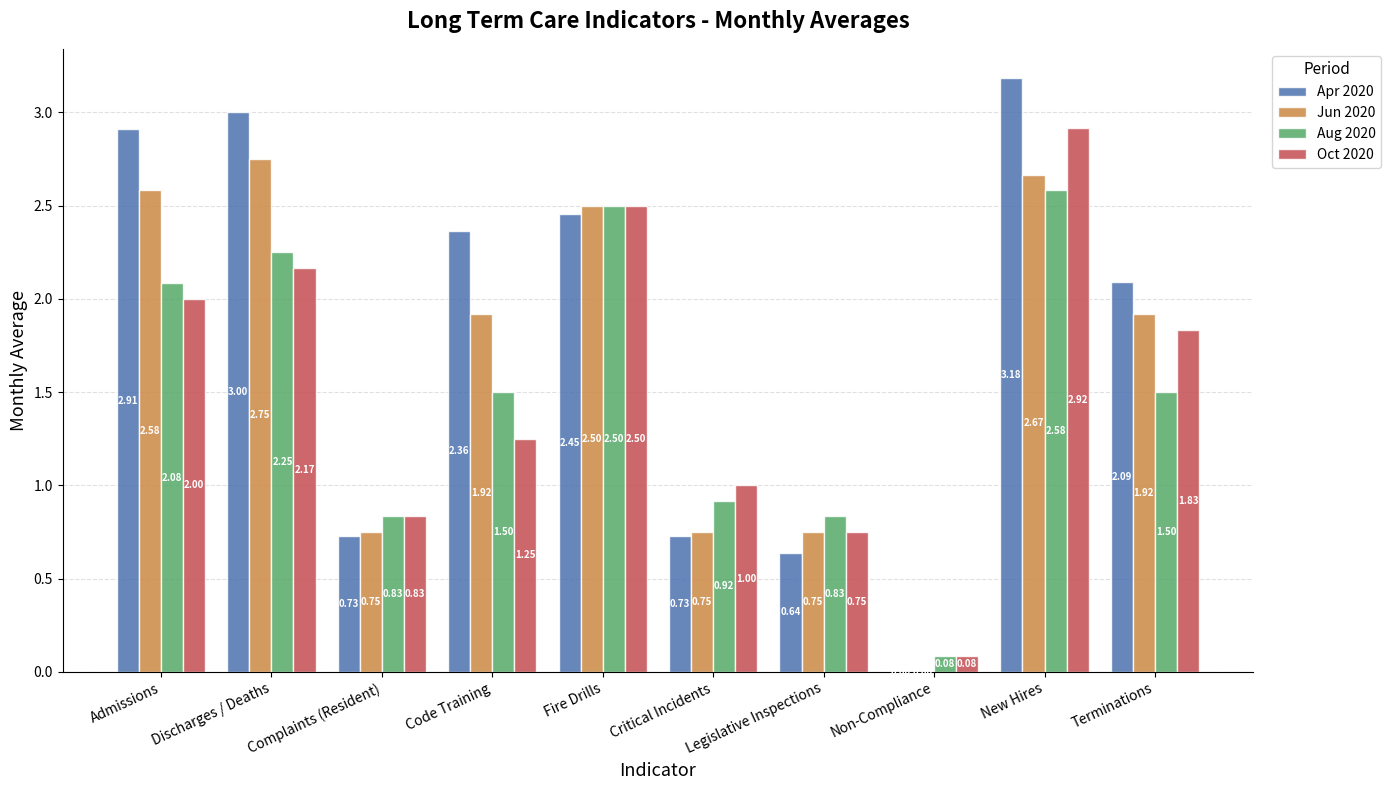

How many values in Apr 2020 are above zero?

9